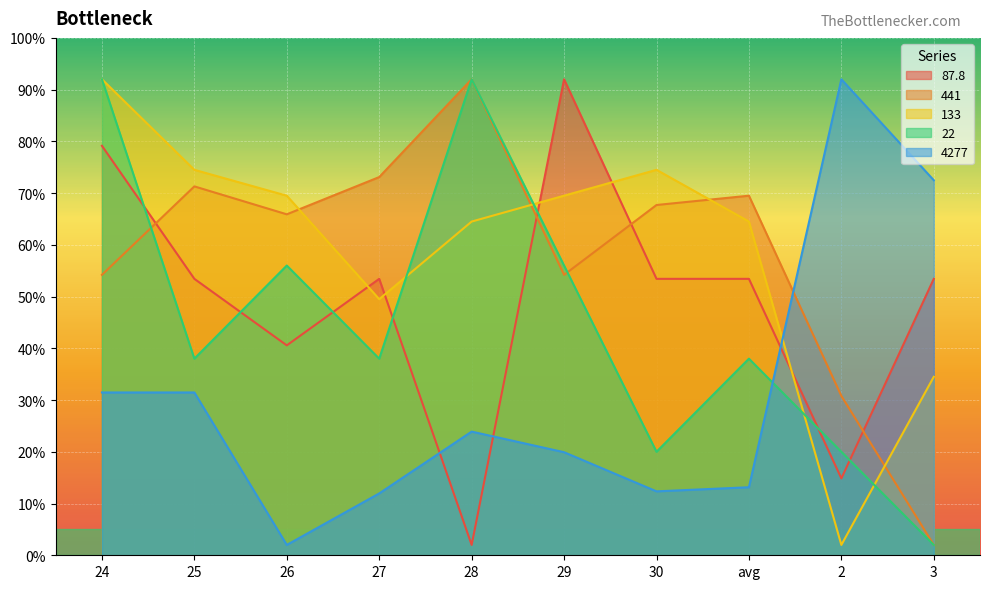

Which series has the widest spread of values?

4277